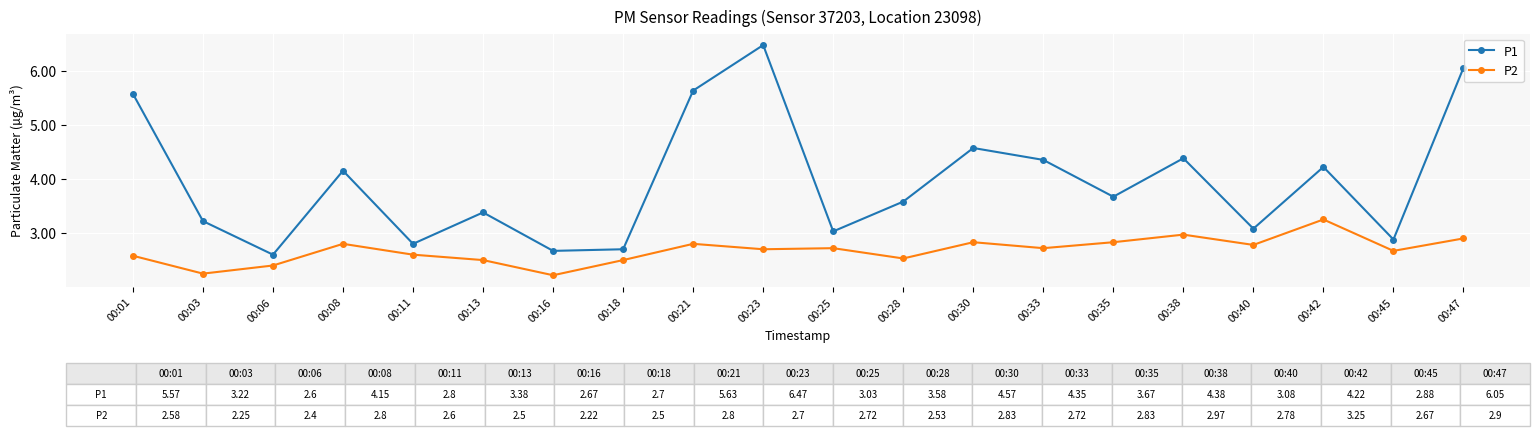

What is the difference between the maximum and minimum values in the P2 series?

1.0